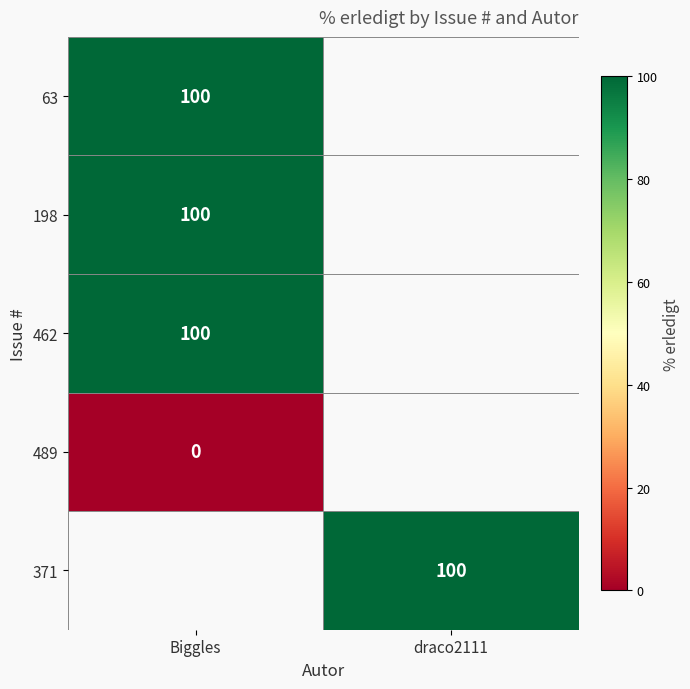

How many data points does each series have?

2